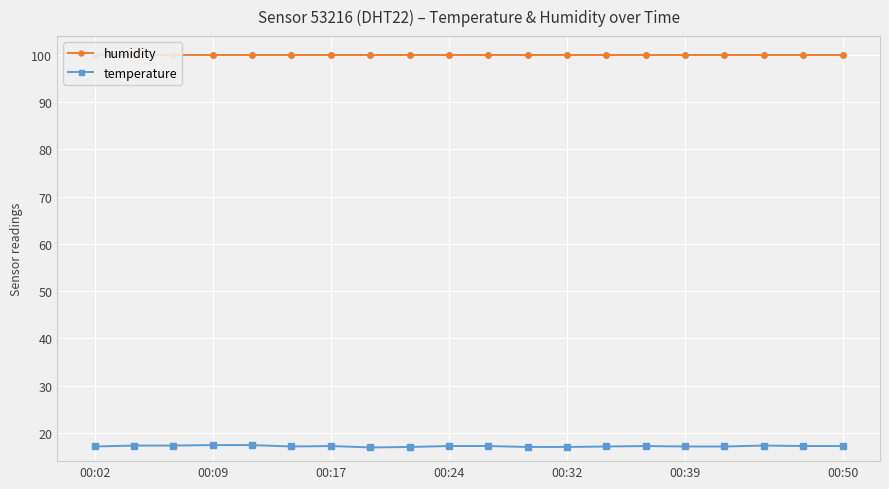

Is it true that temperature equals 17.2 at 00:24?

True